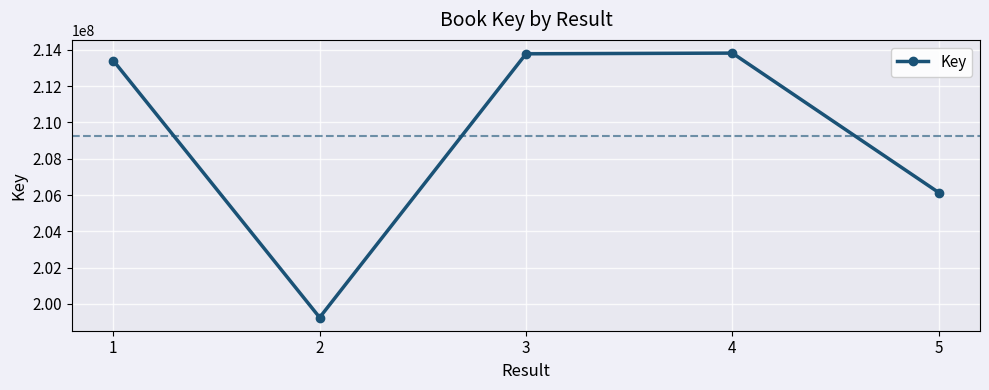

What is the average value?

209277834